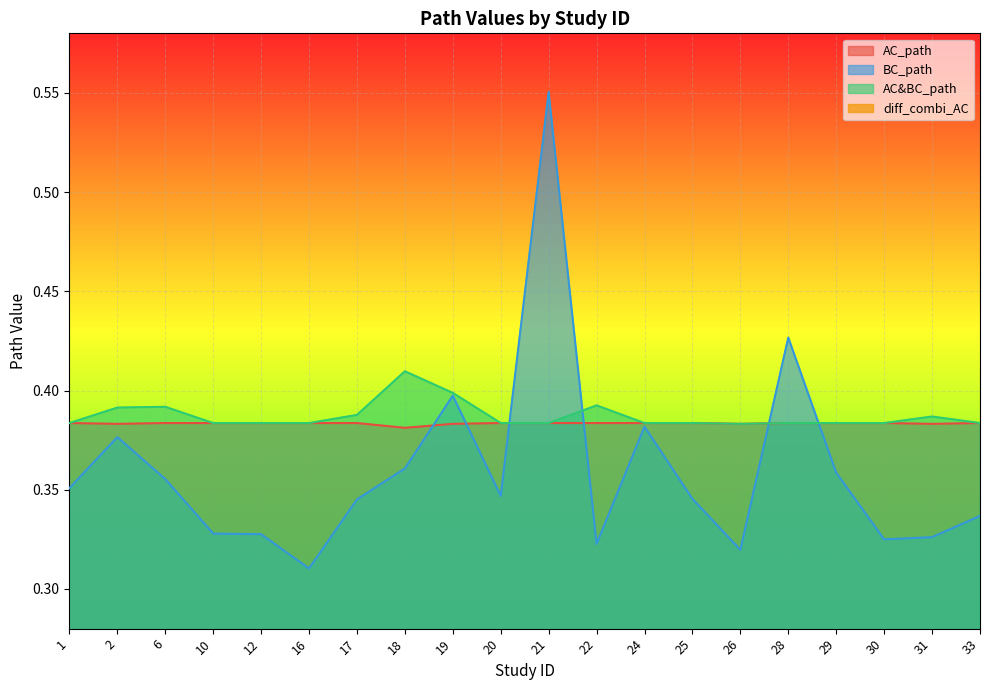

At 33, list the series in order from largest to smallest.

AC_path, AC&BC_path, BC_path, diff_combi_AC